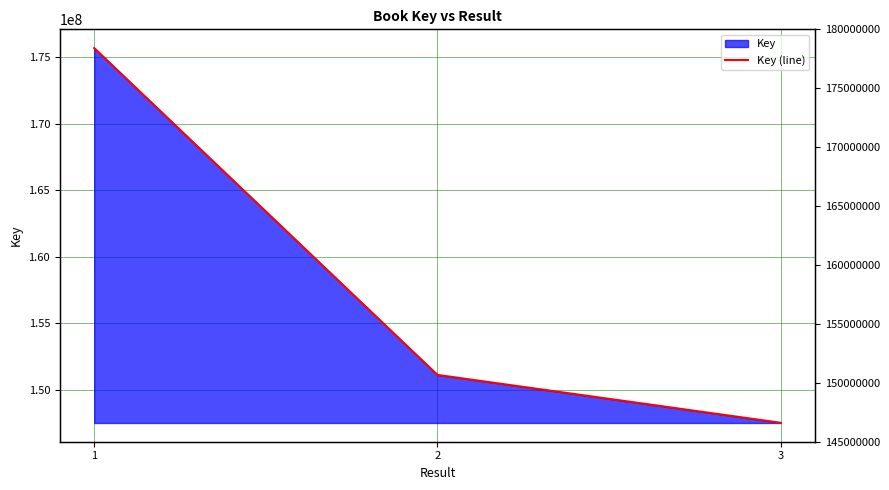

What is the difference between the maximum and minimum values?

28201766